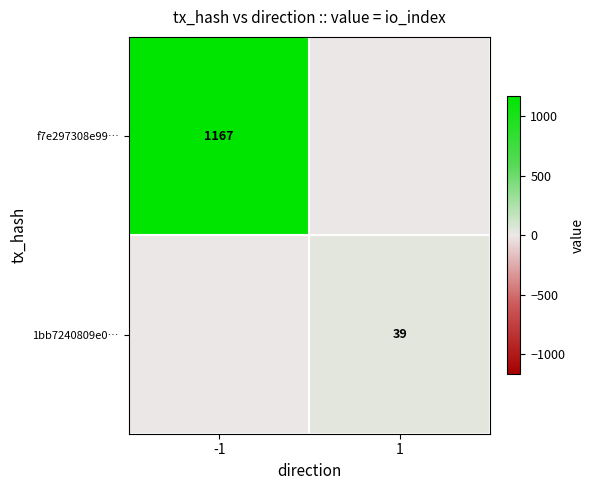

What is the spread (max minus min) of values at 1?

39